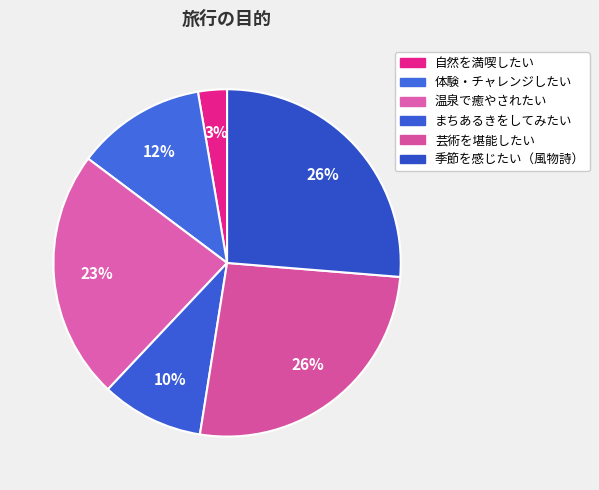

Is there any slice that represents more than half of the pie?

No